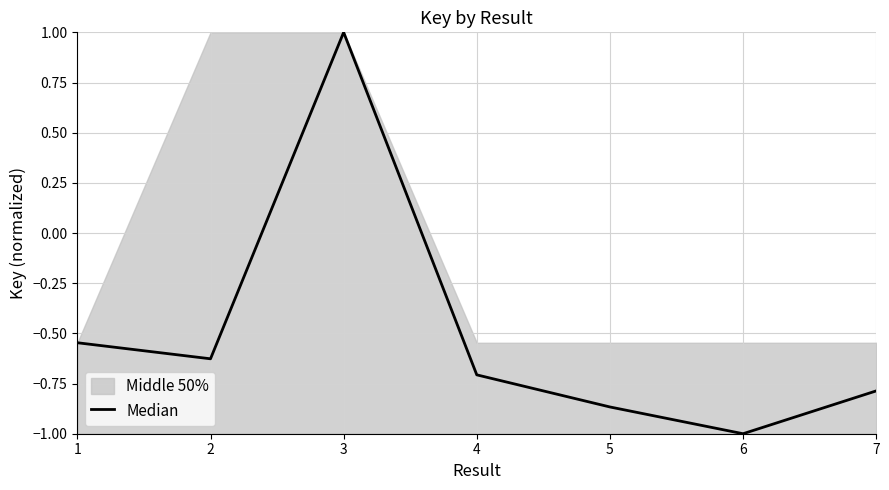

What is the difference between the maximum and minimum values?

2.0